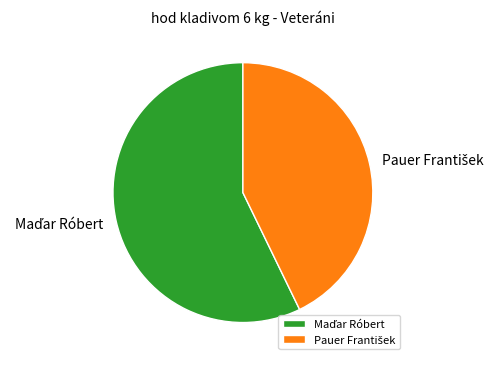

To the nearest percent, what portion does Maďar Róbert represent?

57%